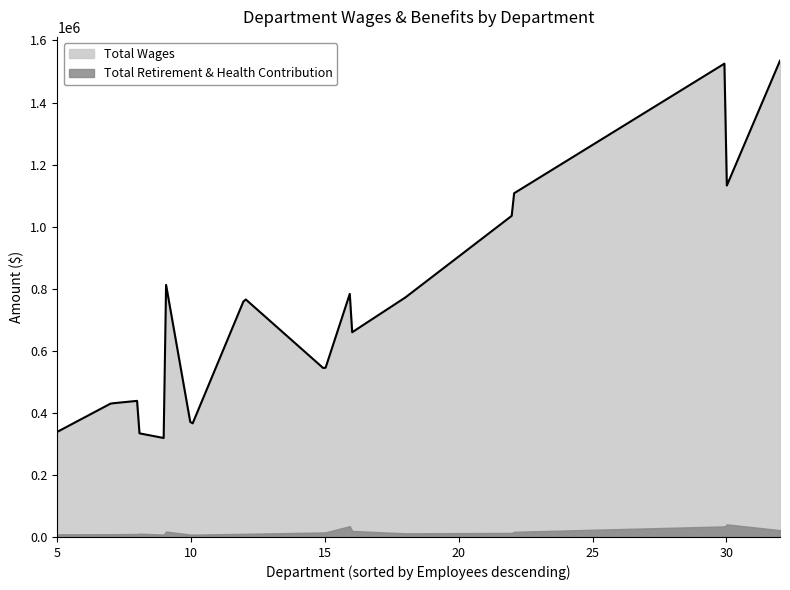

What is the difference between the second highest and minimum values in the Total Retirement & Health Contribution series?

32277.9